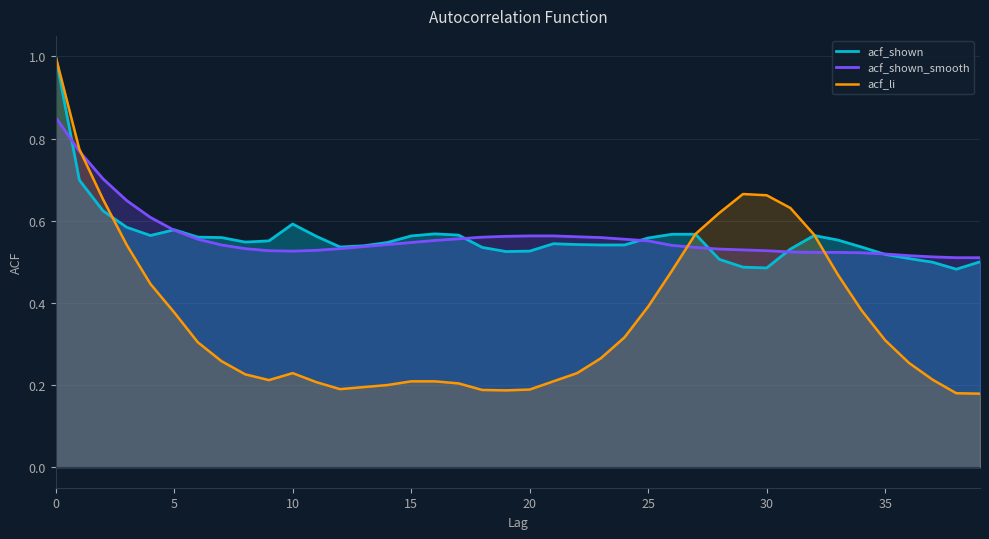

How many acf_shown values are between 0 and 1?

40